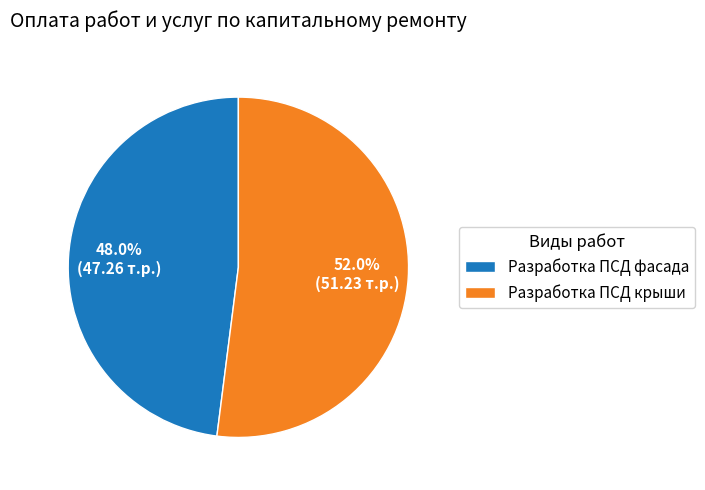

What is the ratio of the value at Разработка ПСД фасада to the value at Разработка ПСД крыши?

0.9